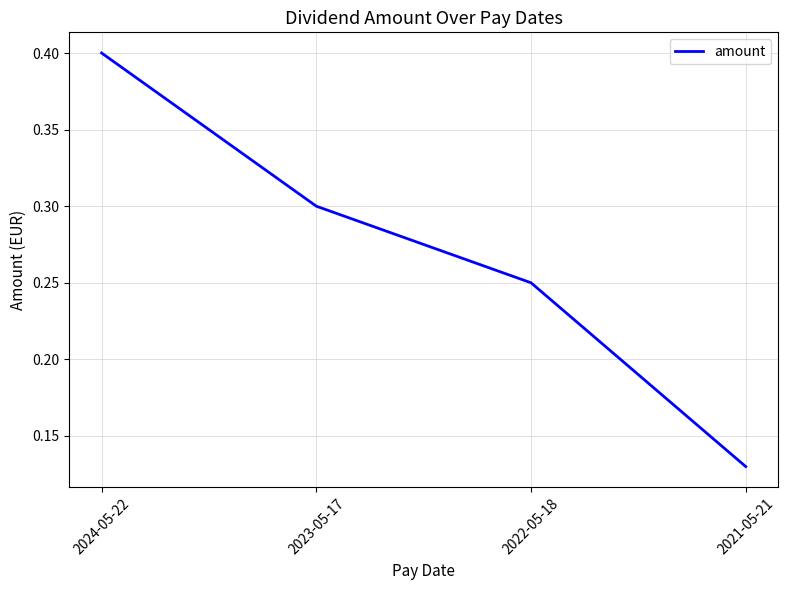

How many values are between 0 and 1?

4